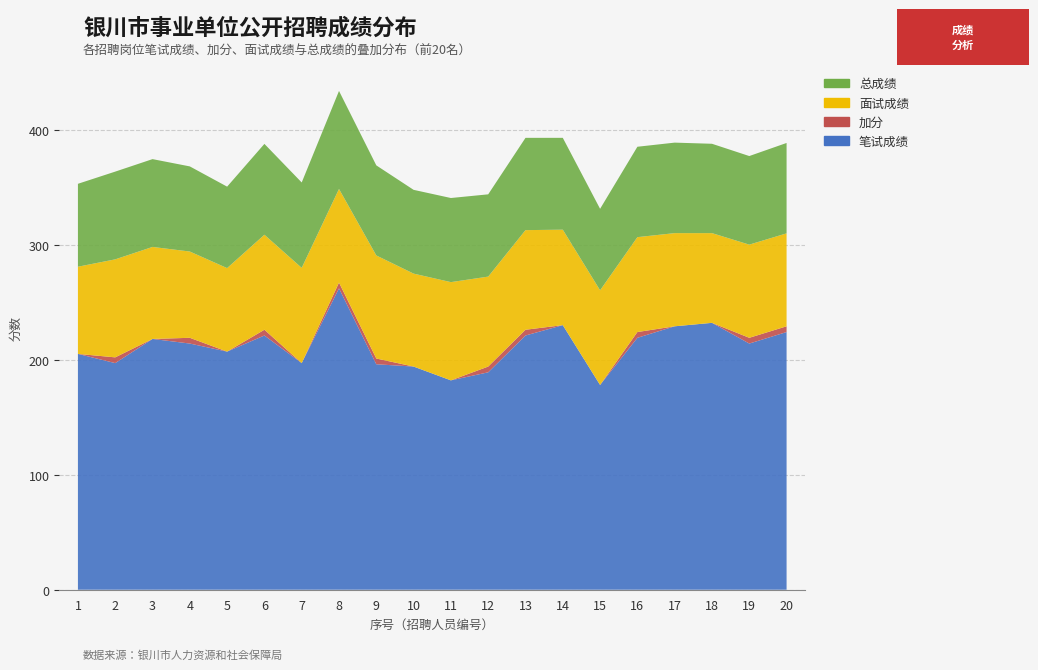

Reading left to right, transcribe all the data shown in this chart.

笔试成绩: 205.0	197.0	218.0	214.0	207.0	221.0	197.0	262.0	196.0	194.0	182.0	189.0	221.0	230.0	178.0	219.0	229.0	232.0	214.0	224.0
加分: 0.0	5.0	0.0	5.0	0.0	5.0	0.0	5.0	5.0	0.0	0.0	5.0	5.0	0.0	0.0	5.0	0.0	0.0	5.0	5.0
面试成绩: 75.8	85.2	80.0	75.0	72.6	82.6	82.8	81.4	89.6	80.8	85.4	78.2	86.6	83.0	82.3	82.5	81.0	78.0	81.0	80.8
总成绩: 72.1	76.3	76.3	74.0	70.8	79.0	74.2	85.2	78.3	72.8	73.1	71.5	80.2	79.8	70.8	78.6	78.7	77.7	77.0	78.6